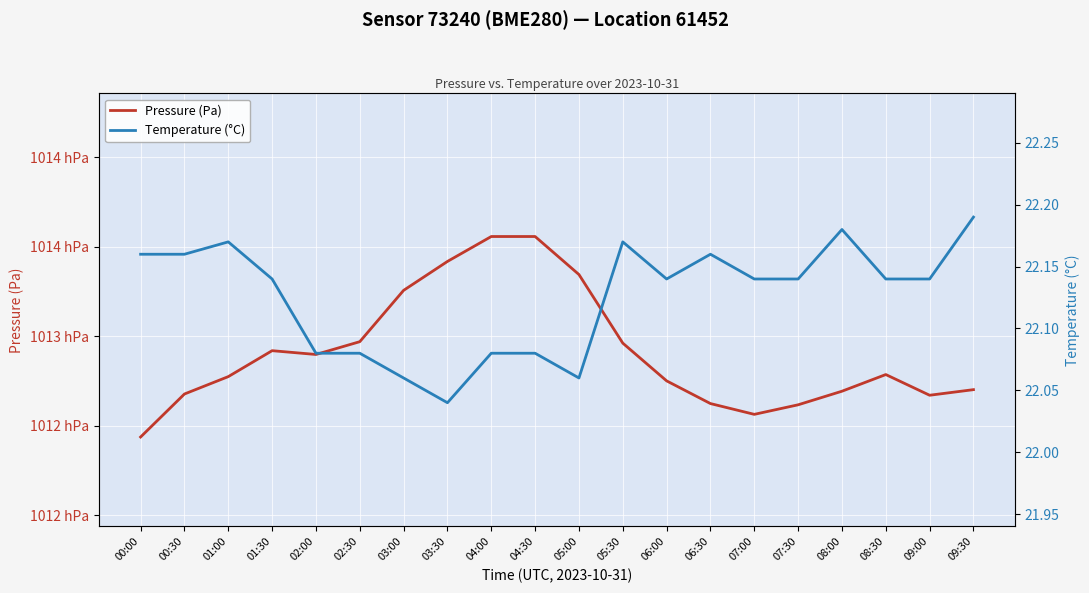

True or false: Pressure (Pa) has more than 0 interior local peaks.

True